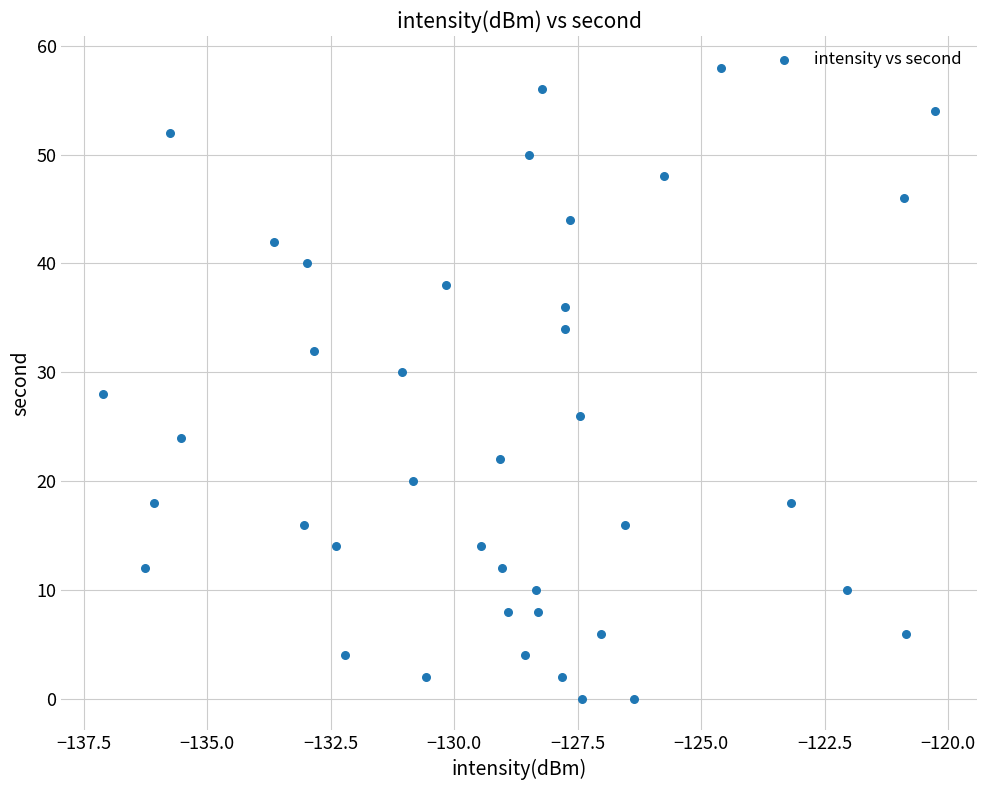

What is the range of Y values (max minus min)?

58